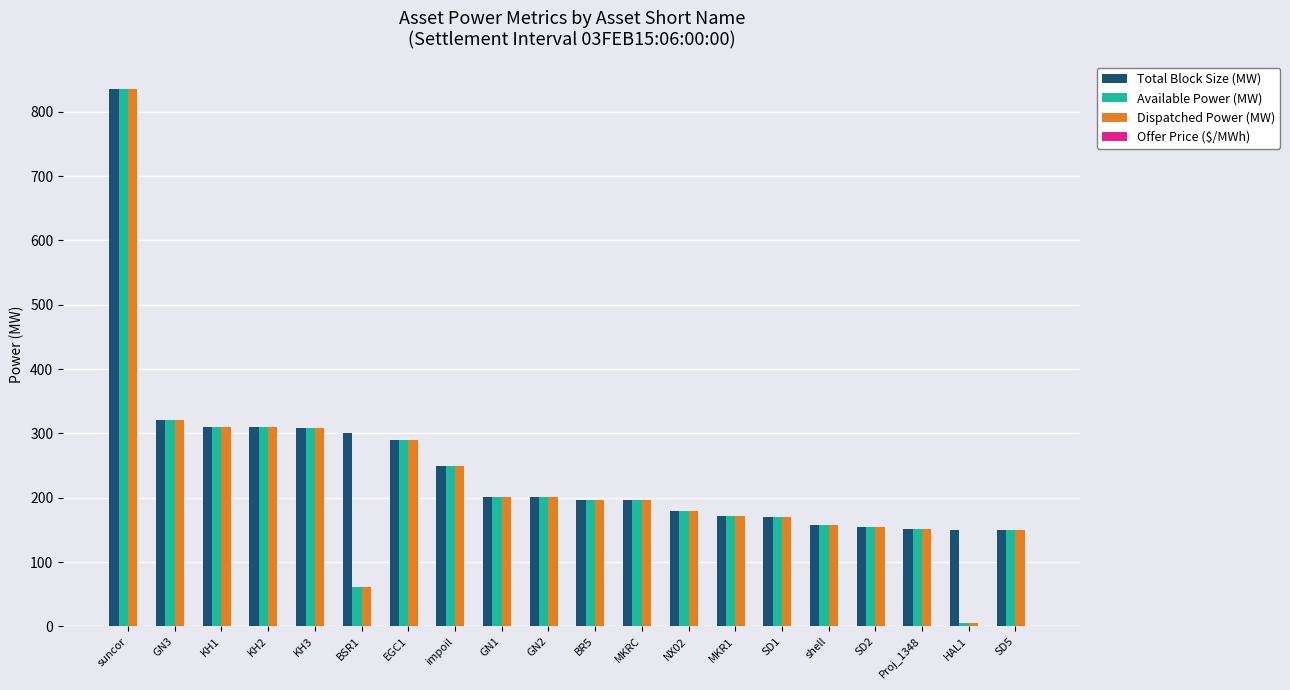

Which category has the highest value in the Total Block Size (MW) series?

suncor